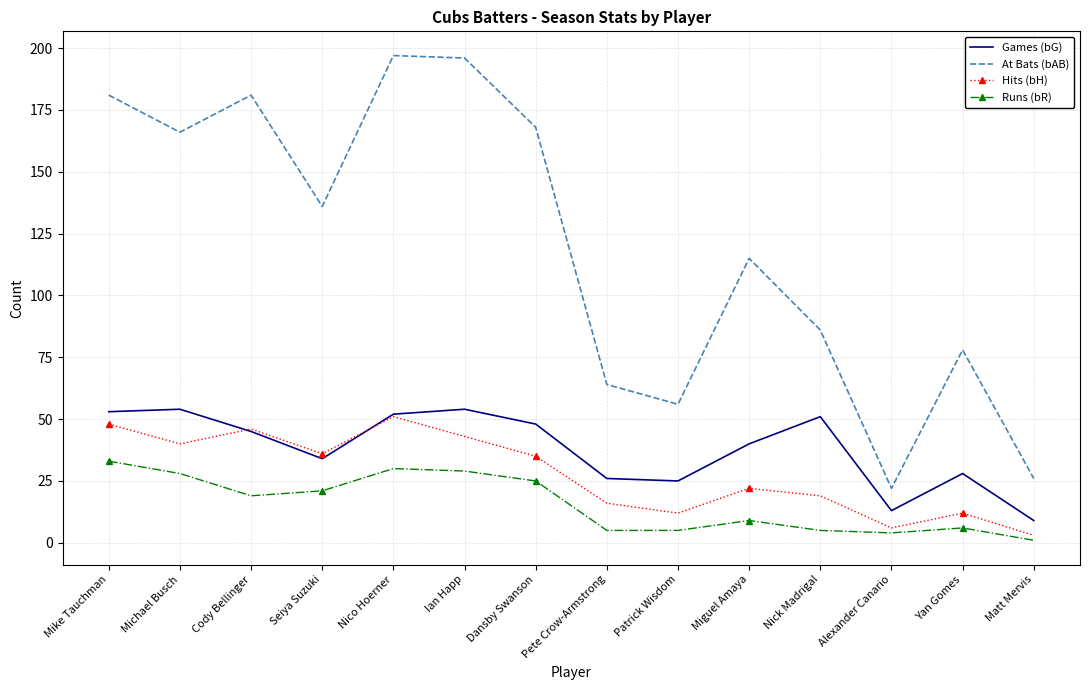

What is the total value across all series at Pete Crow-Armstrong?

111